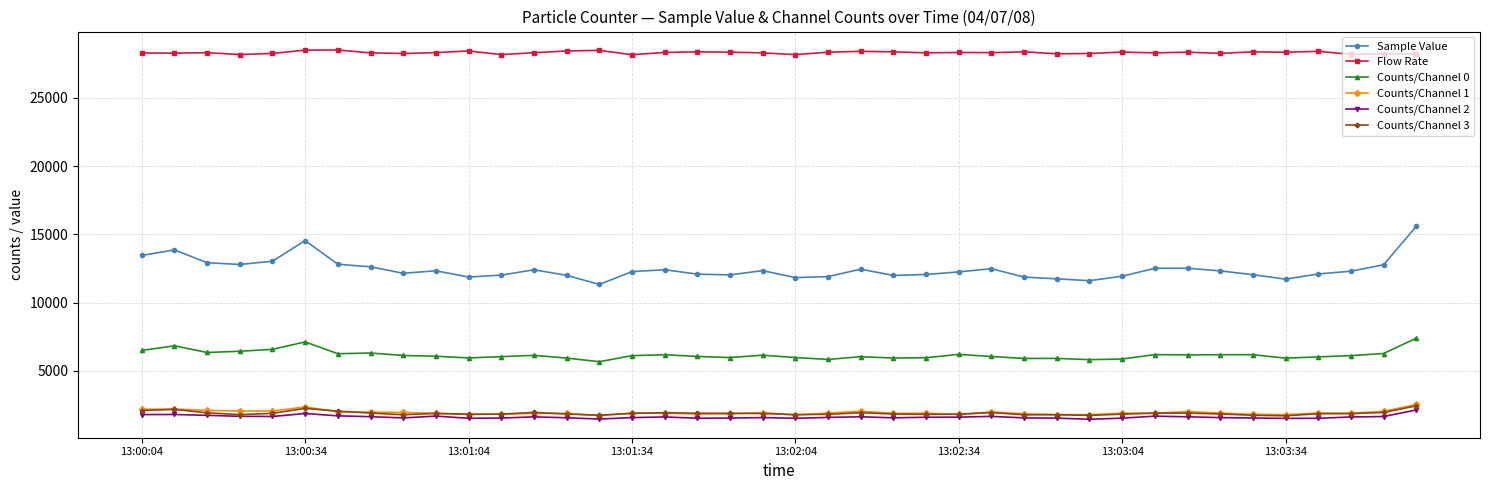

Which series has the widest spread of values?

Sample Value